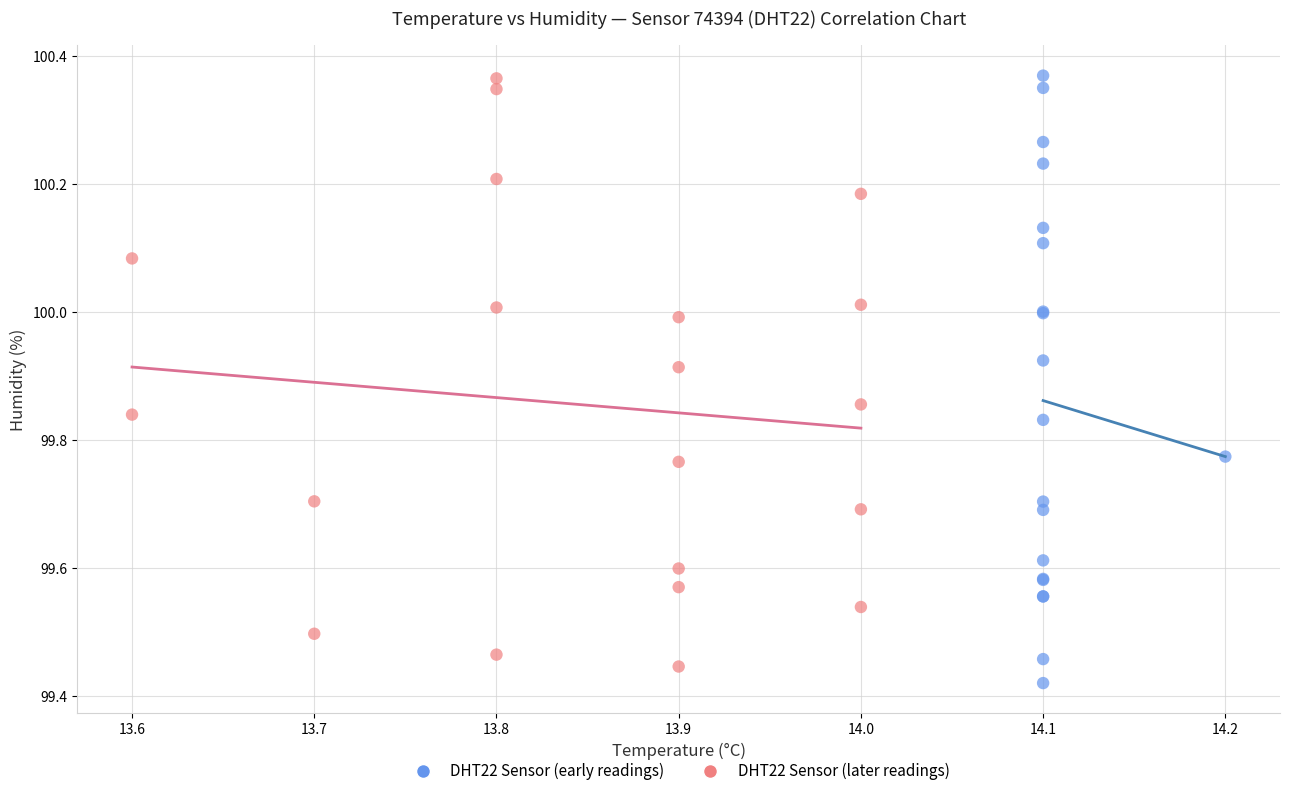

Which series reaches the minimum Y coordinate?

DHT22 Sensor (early readings)